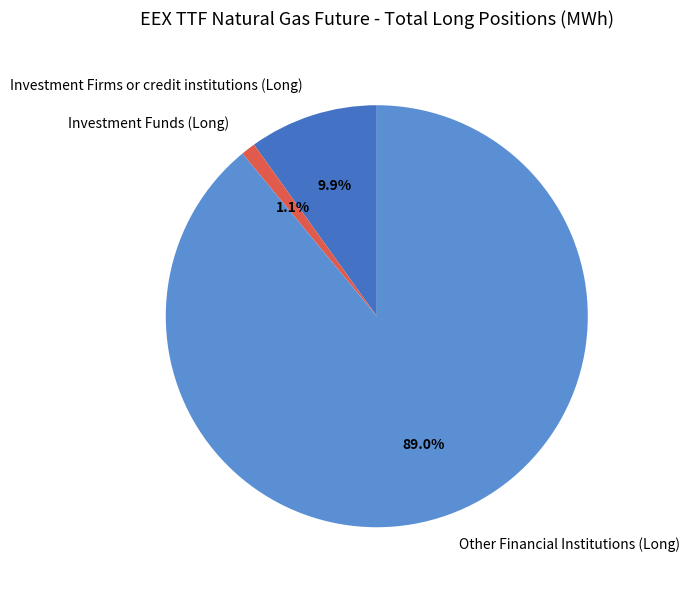

Rank the categories by value from lowest to highest.

Investment Funds (Long), Investment Firms or credit institutions (Long), Other Financial Institutions (Long)